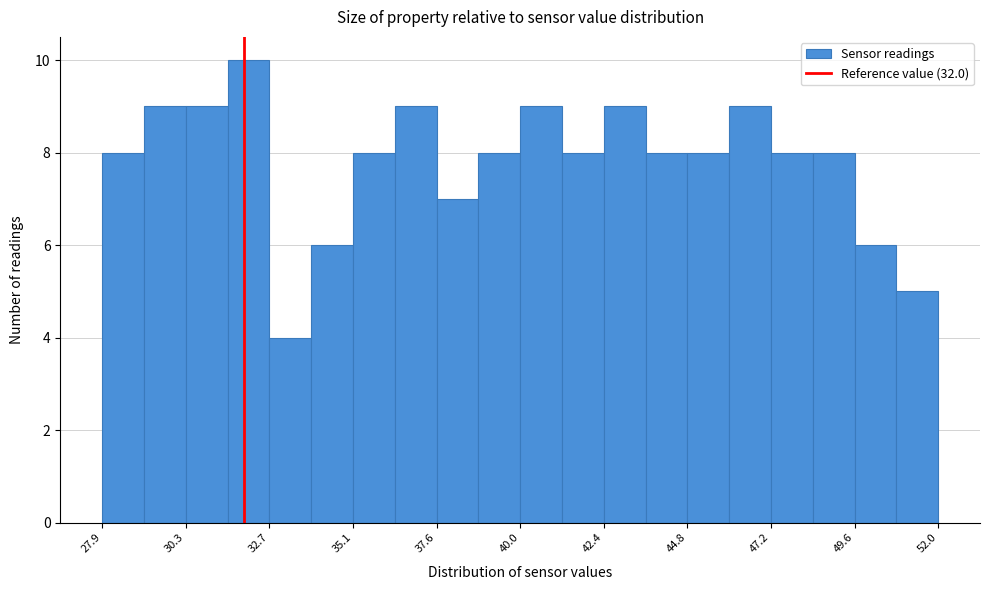

Around what value on the x-axis is the tallest bar? Give the approximate position of its centre, as read against the axis.

32.0